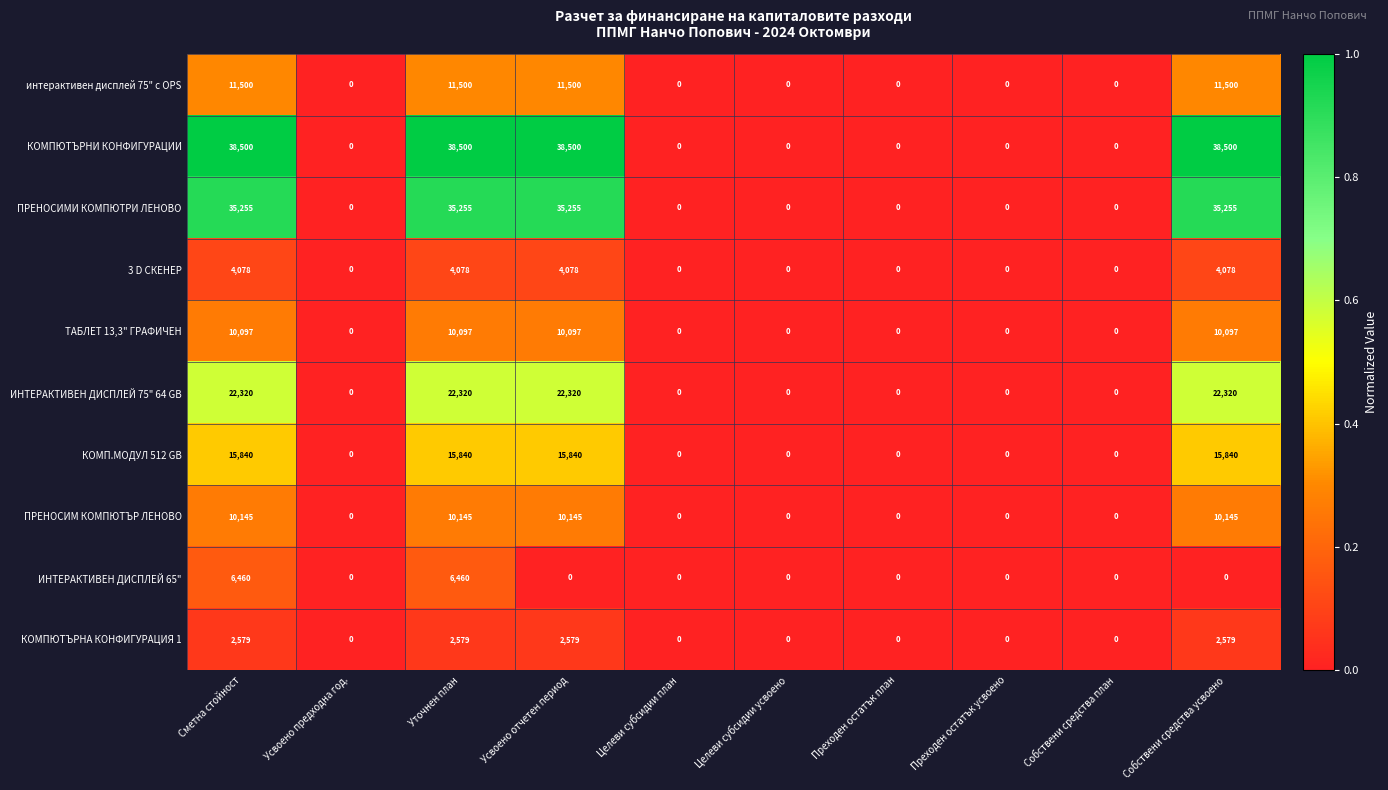

What is the spread (max minus min) of values at Уточнен план?

35921